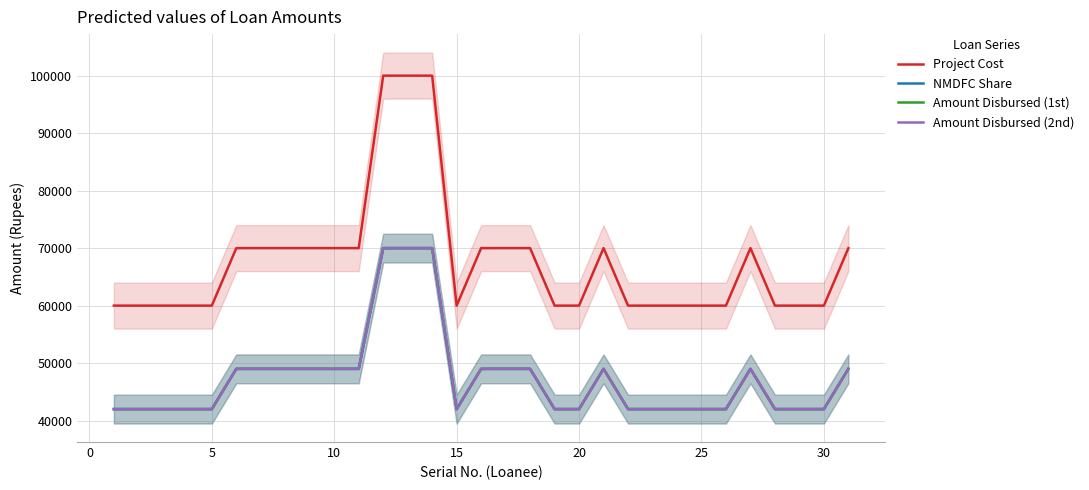

Reading left to right, what are all the values shown in this chart?

Project Cost: 60000	60000	60000	60000	60000	70000	70000	70000	70000	70000	70000	100000	100000	100000	60000	70000	70000	70000	60000	60000	70000	60000	60000	60000	60000	60000	70000	60000	60000	60000	70000
NMDFC Share: 42000	42000	42000	42000	42000	49000	49000	49000	49000	49000	49000	70000	70000	70000	42000	49000	49000	49000	42000	42000	49000	42000	42000	42000	42000	42000	49000	42000	42000	42000	49000
Amount Disbursed (1st): 42000	42000	42000	42000	42000	49000	49000	49000	49000	49000	49000	70000	70000	70000	42000	49000	49000	49000	42000	42000	49000	42000	42000	42000	42000	42000	49000	42000	42000	42000	49000
Amount Disbursed (2nd): 42000	42000	42000	42000	42000	49000	49000	49000	49000	49000	49000	70000	70000	70000	42000	49000	49000	49000	42000	42000	49000	42000	42000	42000	42000	42000	49000	42000	42000	42000	49000